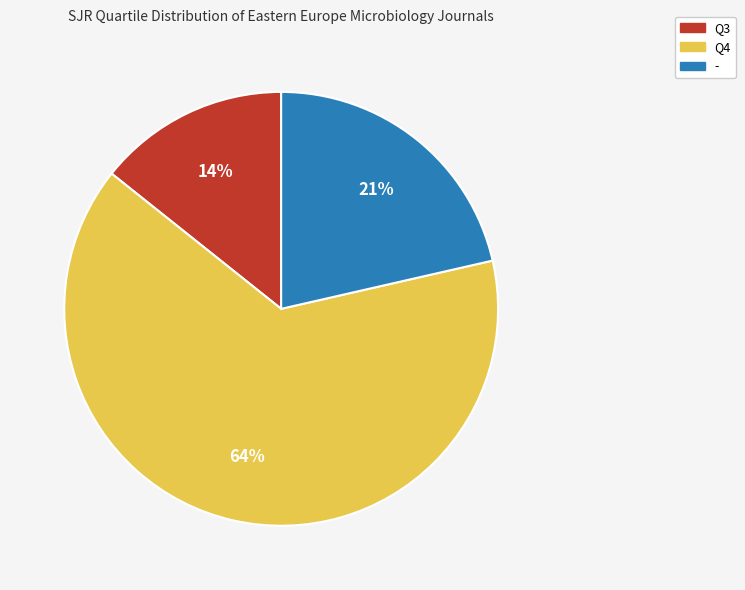

Which has a higher value, Q3 or Q4?

Q4